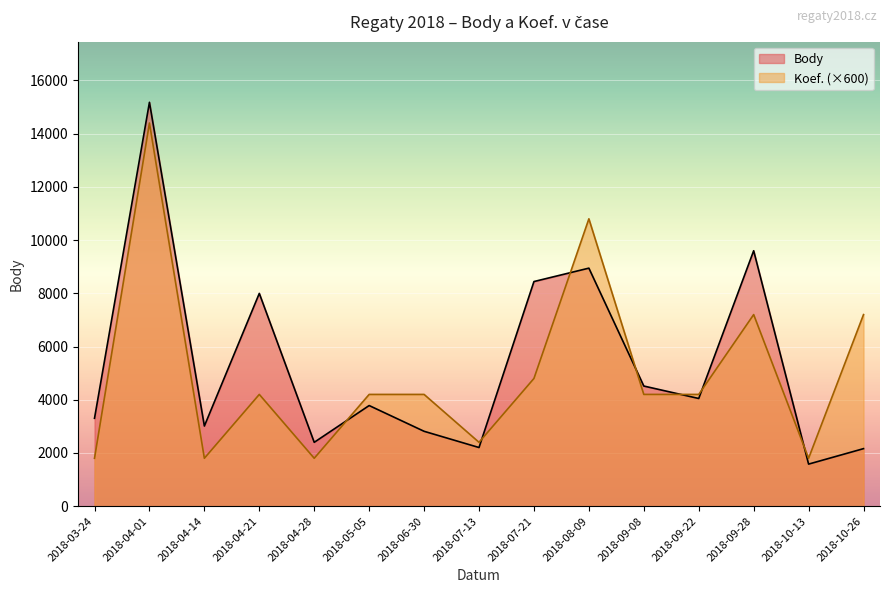

At which category is the sum across all series the highest?

2018-04-01